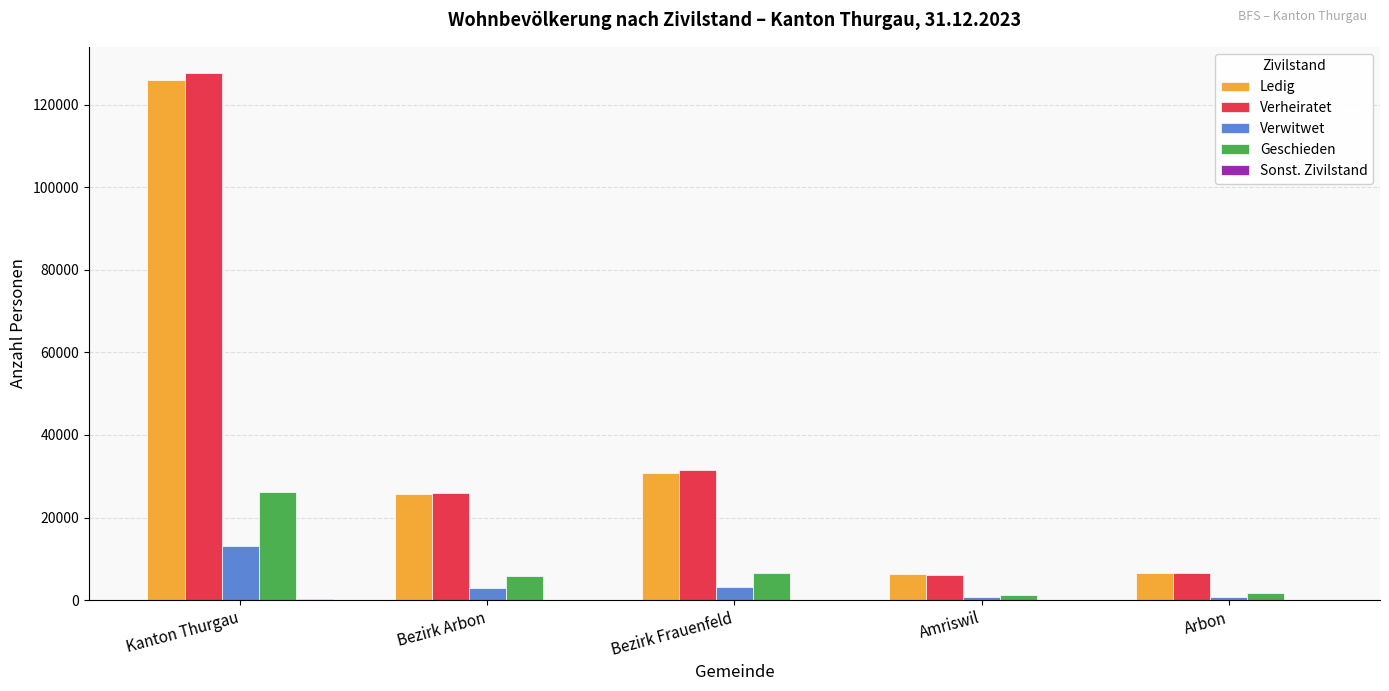

At which category is the sum across all series the highest?

Kanton Thurgau